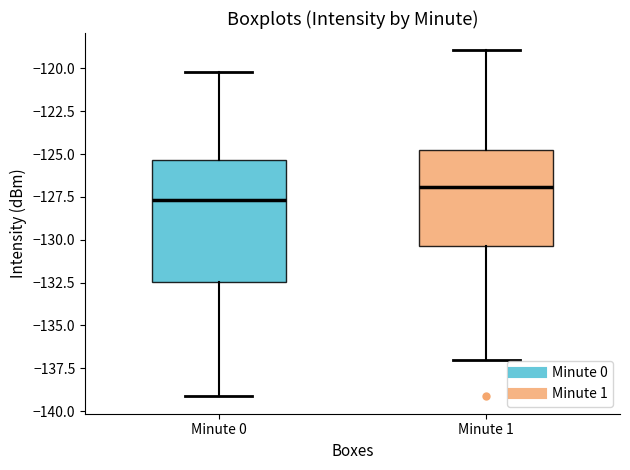

Reading left to right, read every box against the y-axis: the position of its median line, the range the box covers, and the ends of its whiskers. The values are not printed on the chart, so give them approximately, as read against the axis.

Minute 0: median -127.5, box -132.5 to -125.5, whiskers -139.0 to -120.0
Minute 1: median -127.0, box -130.5 to -125.0, whiskers -137.0 to -119.0